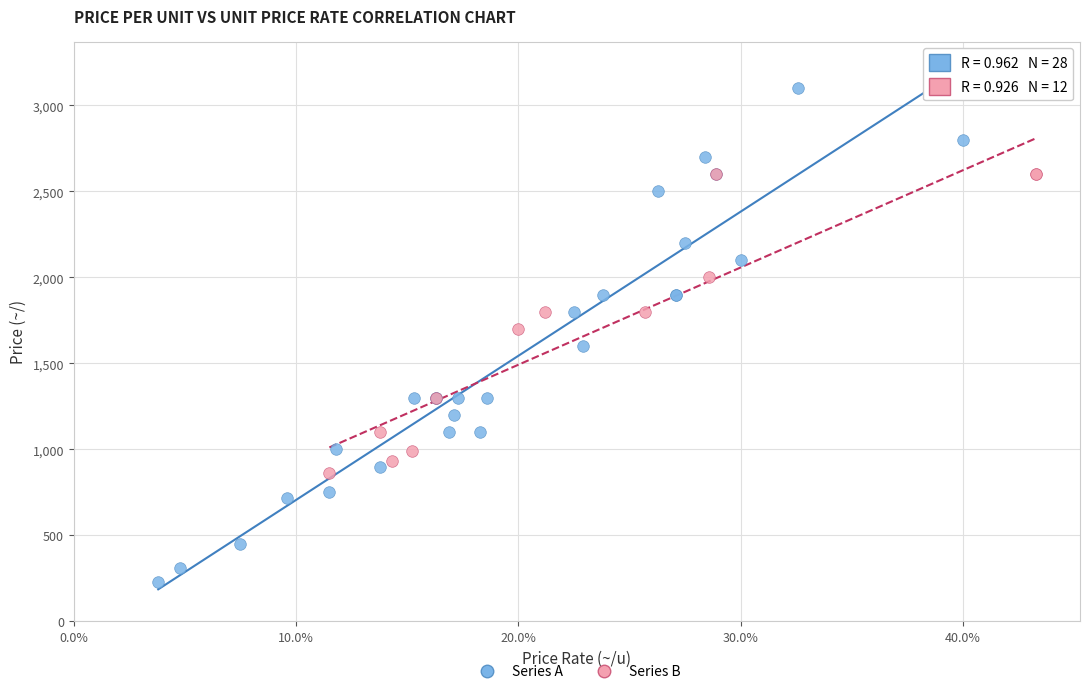

Which series has the widest spread of Y values?

Series A